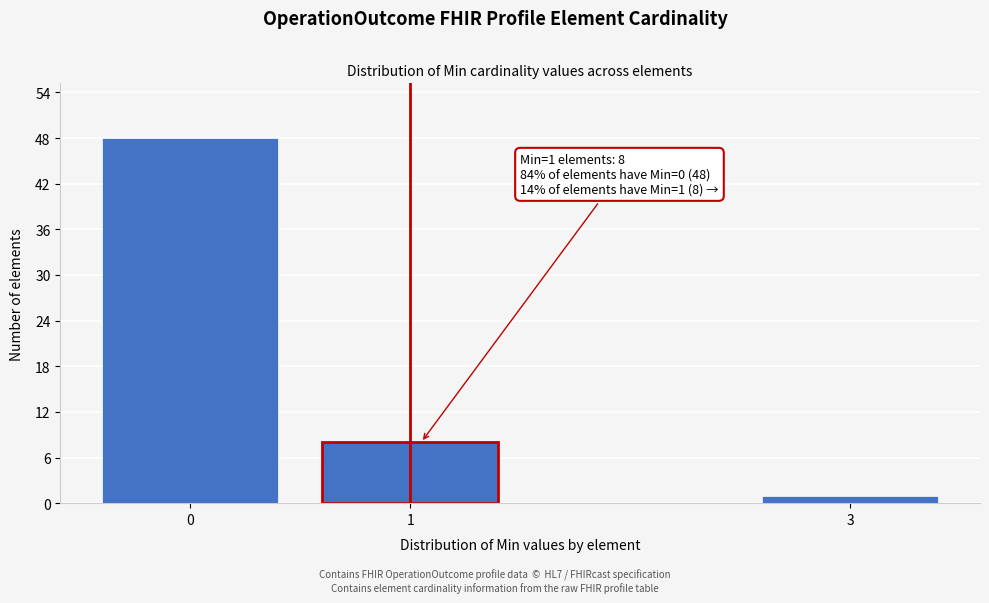

Reading left to right, extract all data points from this chart.

48	8	1